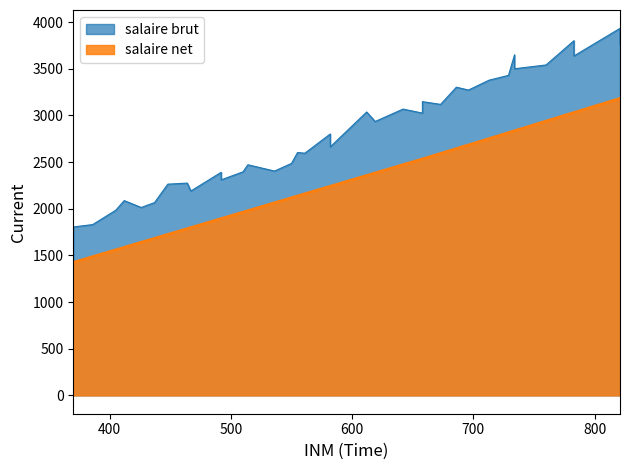

How many interior local valleys does the INM series have?

5